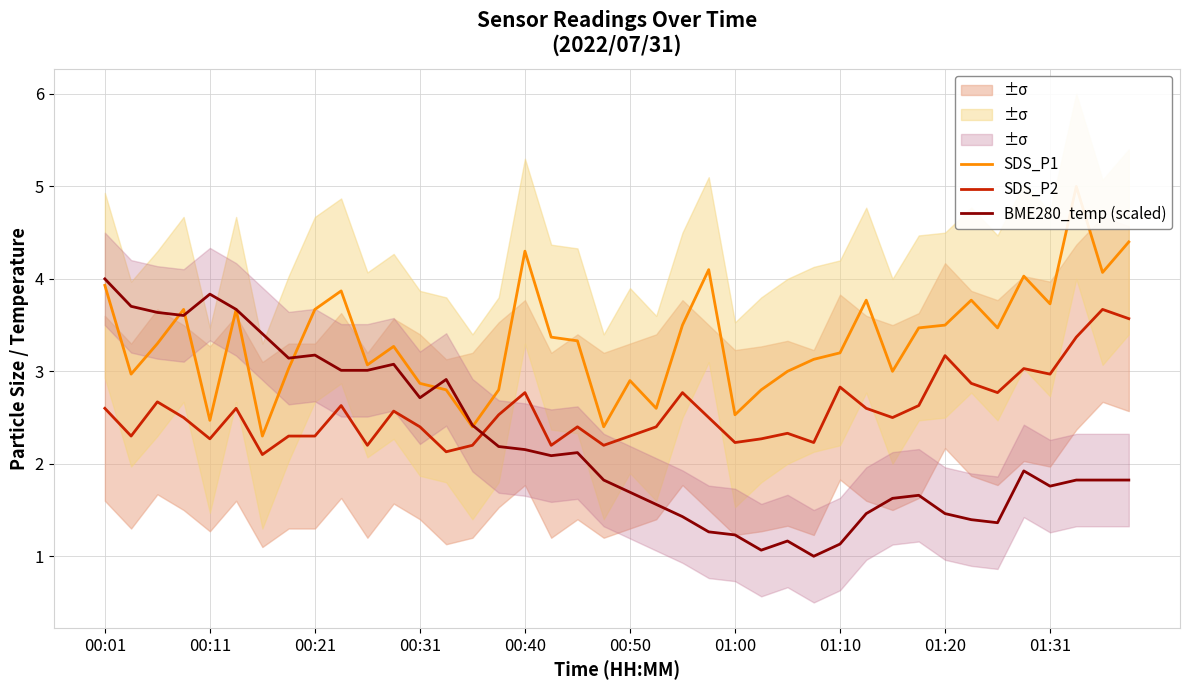

Which category has the highest value in the BME280_temp (scaled) series?

00:01